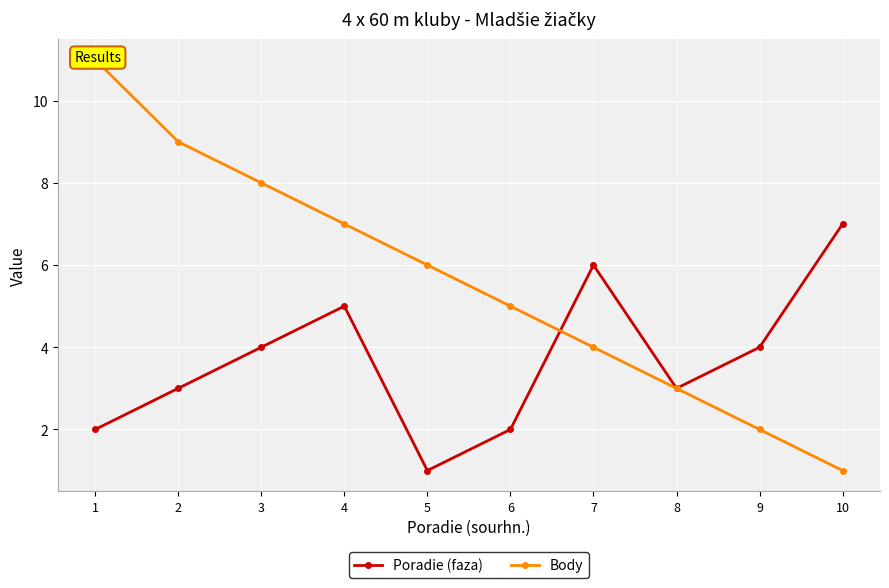

What is the average value of the Poradie (faza) series?

4